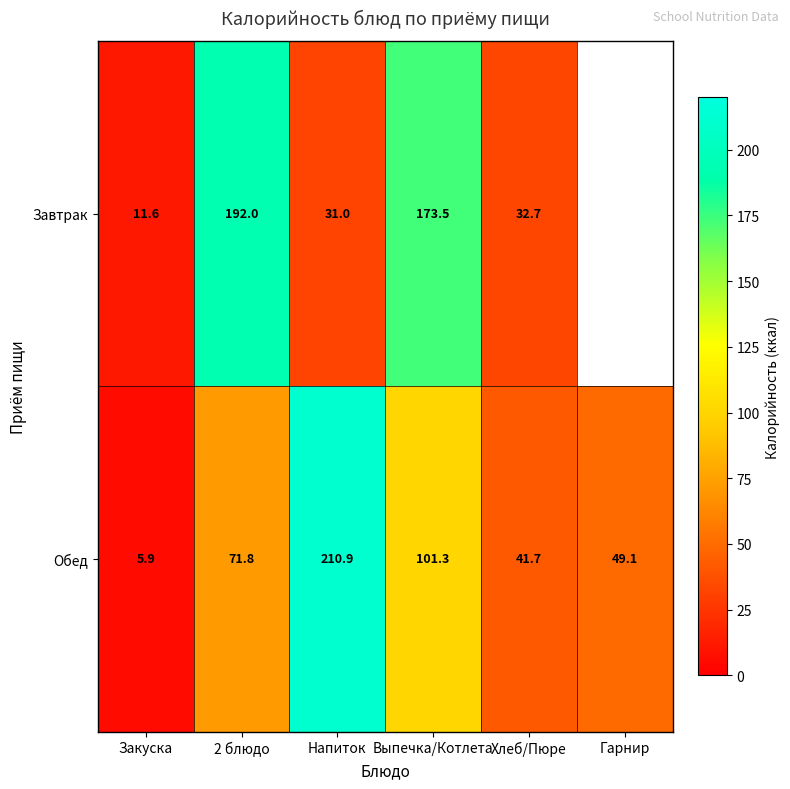

What is the difference between the highest and lowest values at Напиток?

179.9